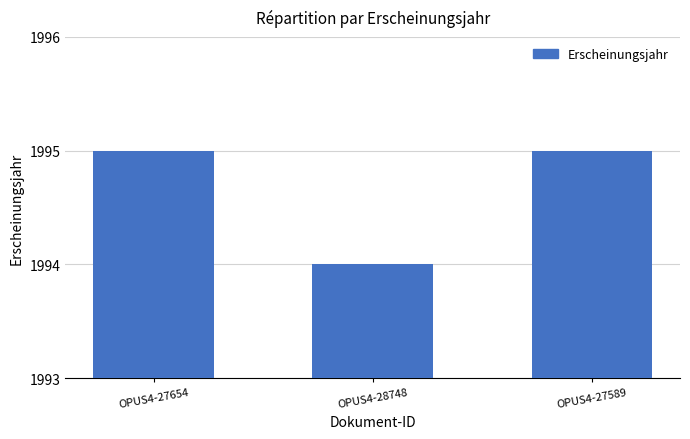

Are the bars horizontal?

No